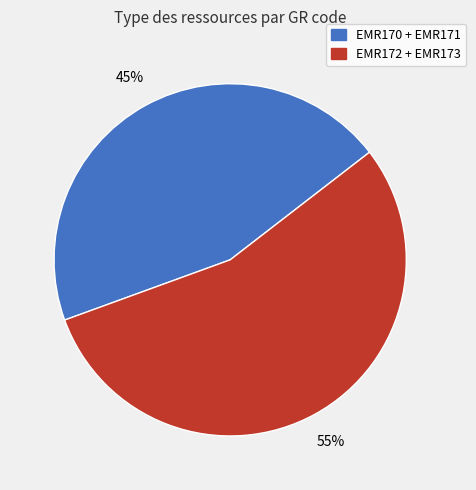

Does any single category account for the majority?

Yes